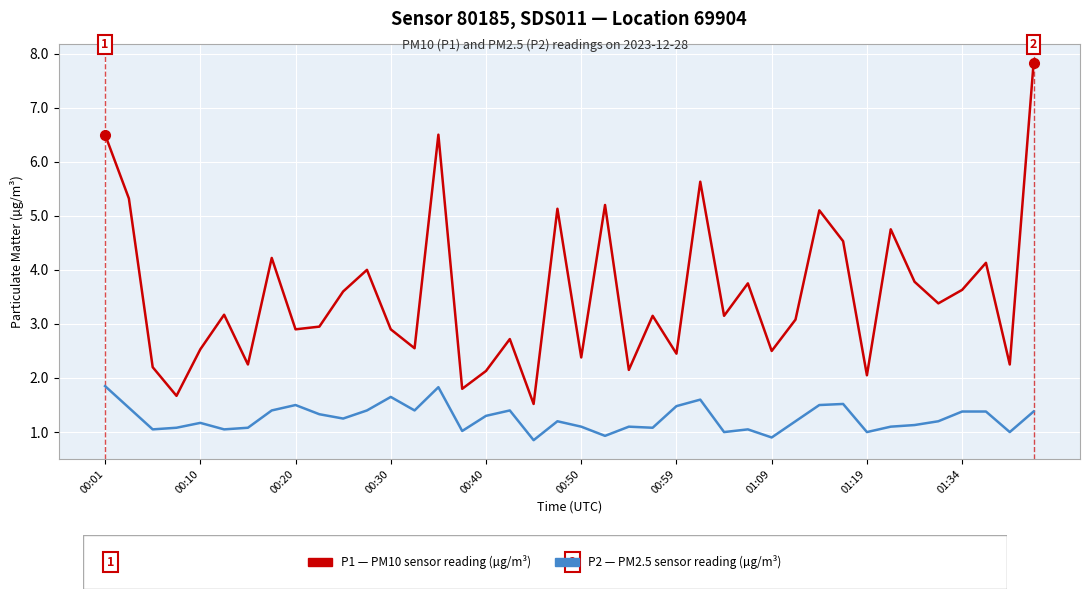

What is the greatest value displayed?

7.8